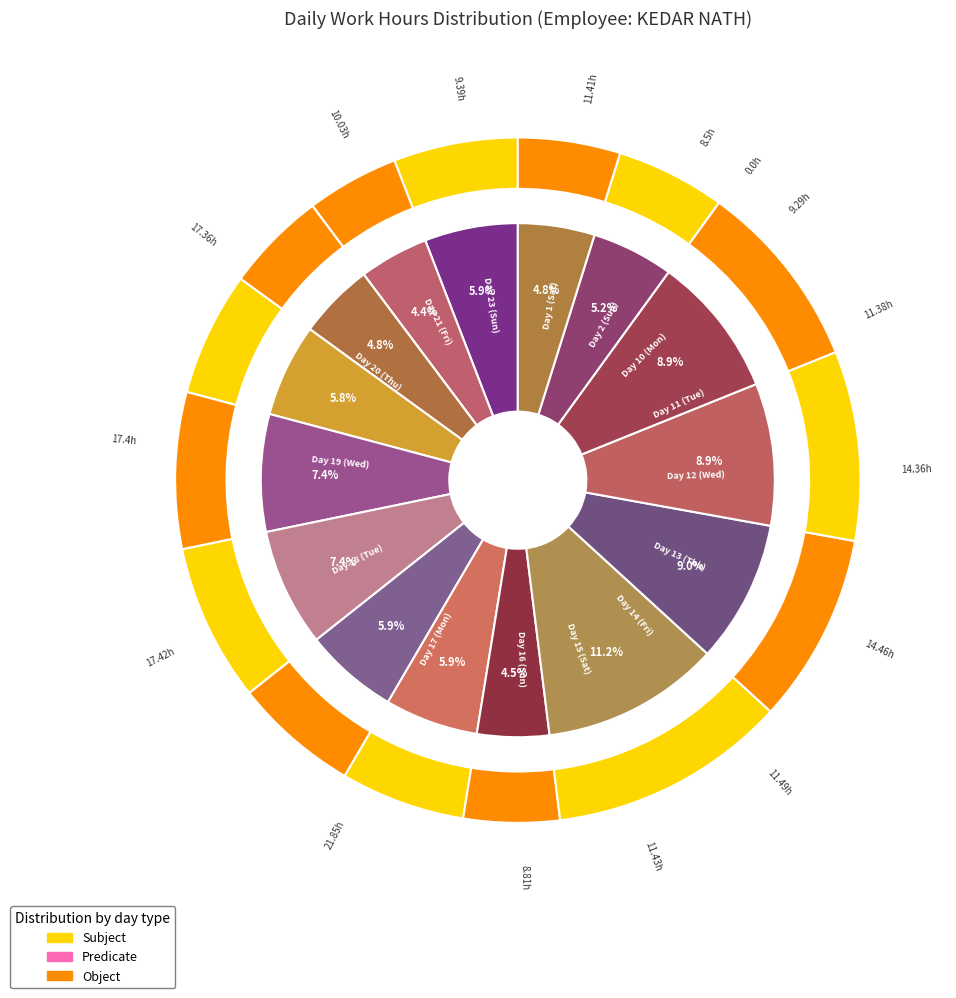

Does Day 10 (Mon) account for over 50% of the chart?

No